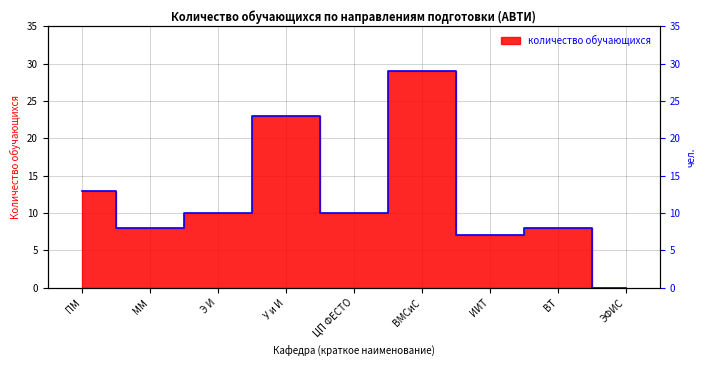

What is the difference between the maximum and minimum values?

29